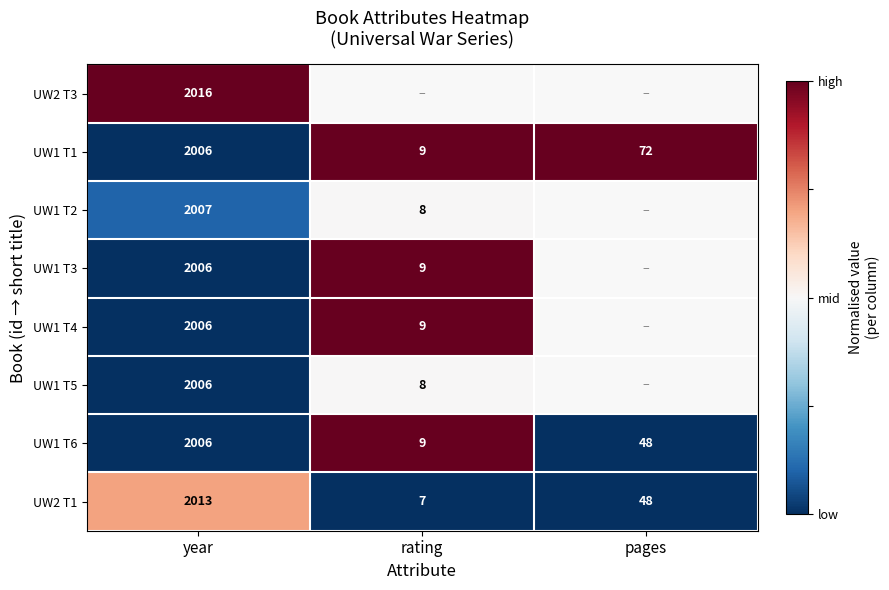

Where does the UW1 T1 series first go above 72?

year